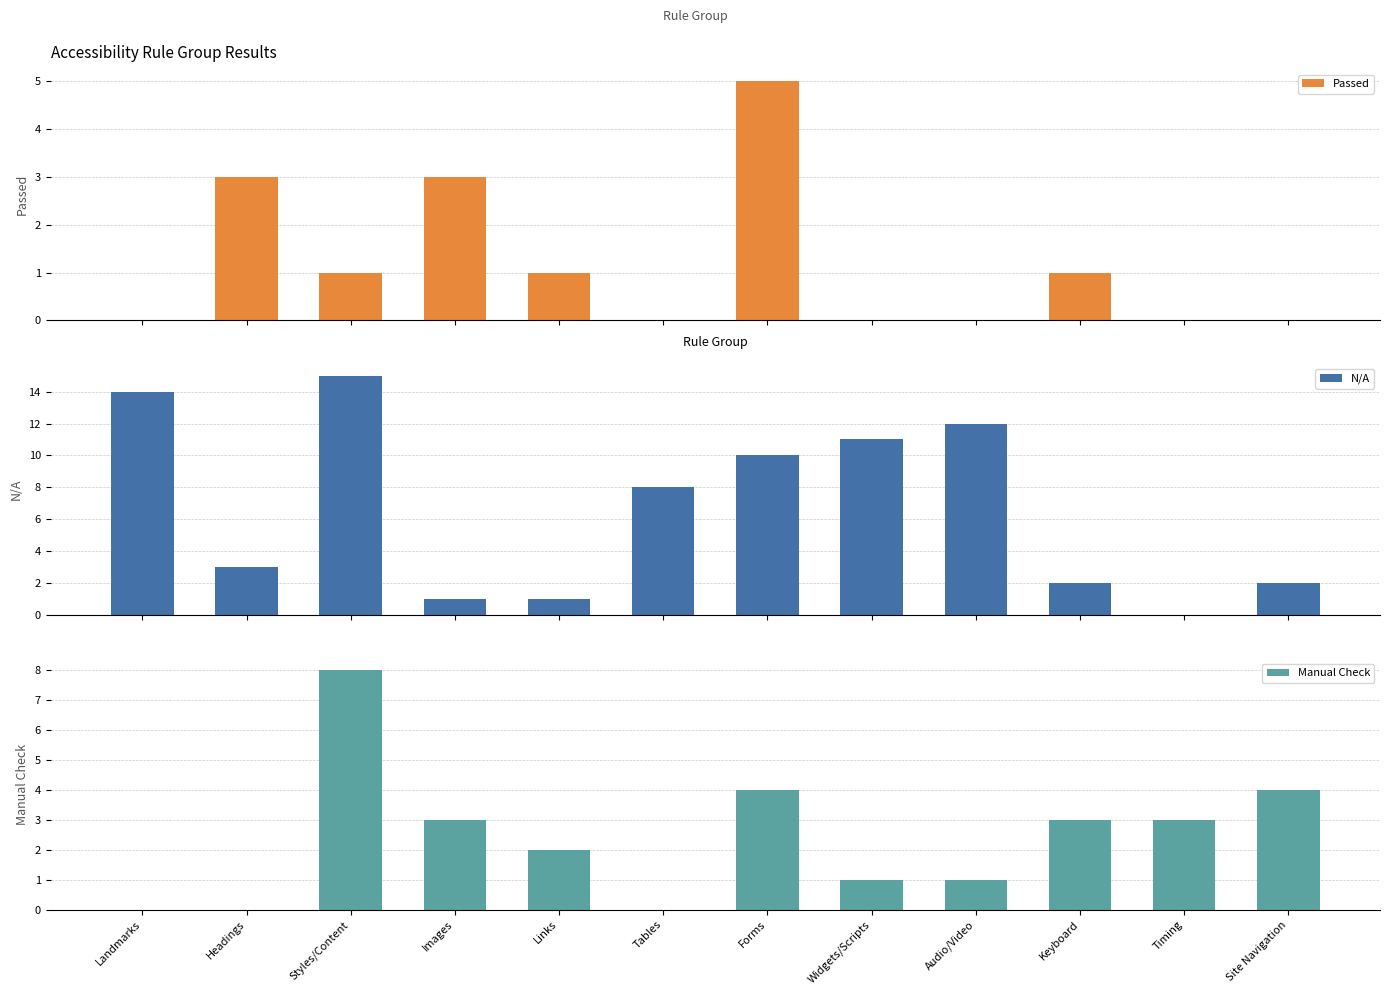

How many groups of bars are there?

12